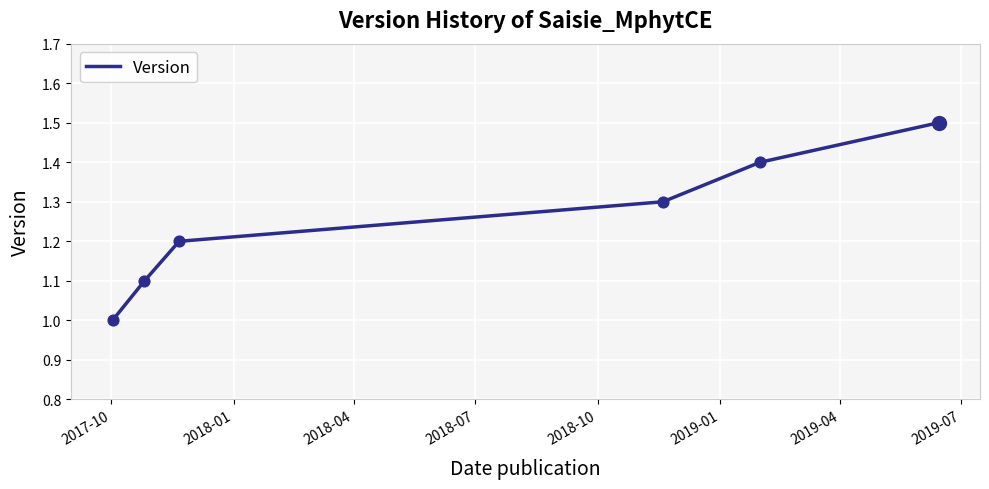

True or false: the data has more than 0 interior local peaks.

False